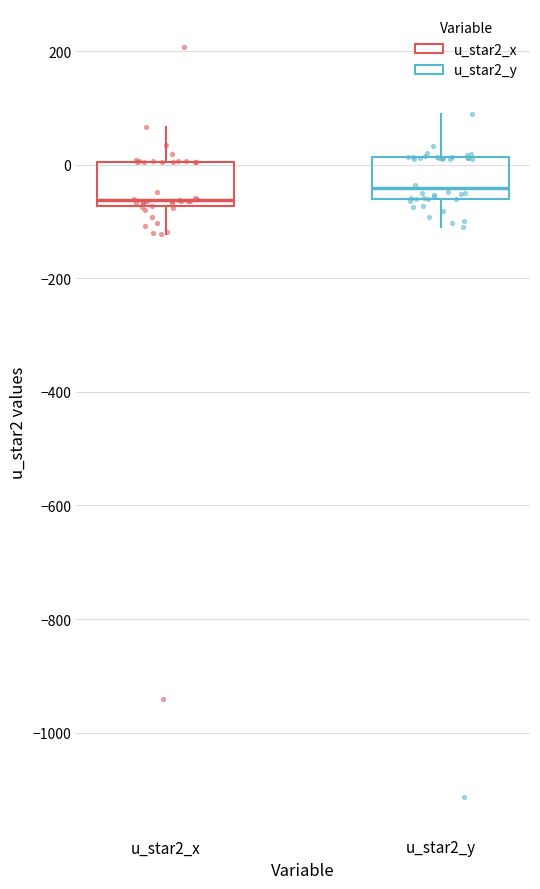

Where does the upper whisker of the box for u_star2_x end on the y-axis? The values are not printed on the chart, so give them approximately, as read against the axis.

60